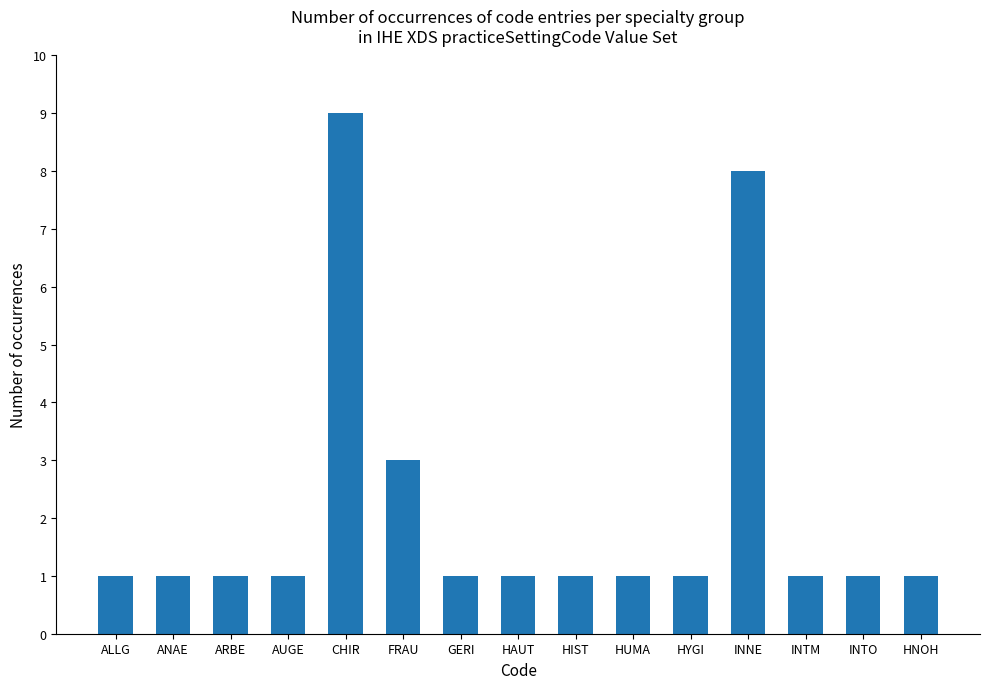

Read the value at AUGE.

1